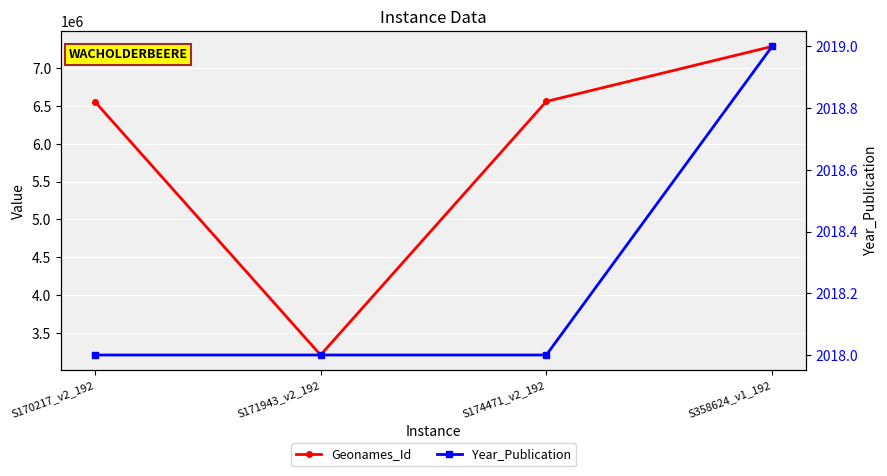

How many lines are shown in the chart?

2